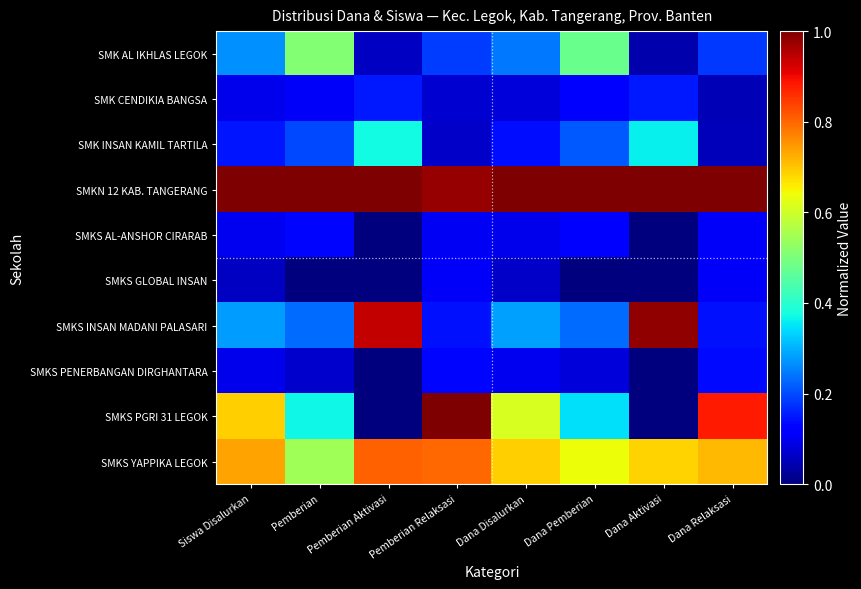

Between Pemberian Relaksasi and Dana Disalurkan, which series saw the biggest shift?

SMKS PGRI 31 LEGOK